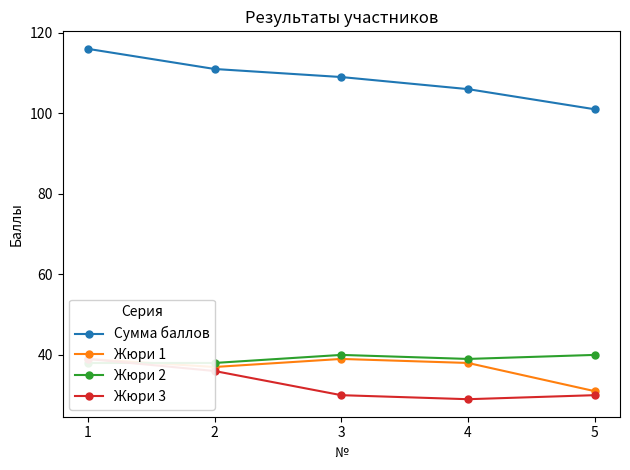

Rank the series by their maximum value, from lowest to highest.

Жюри 1, Жюри 3, Жюри 2, Сумма баллов